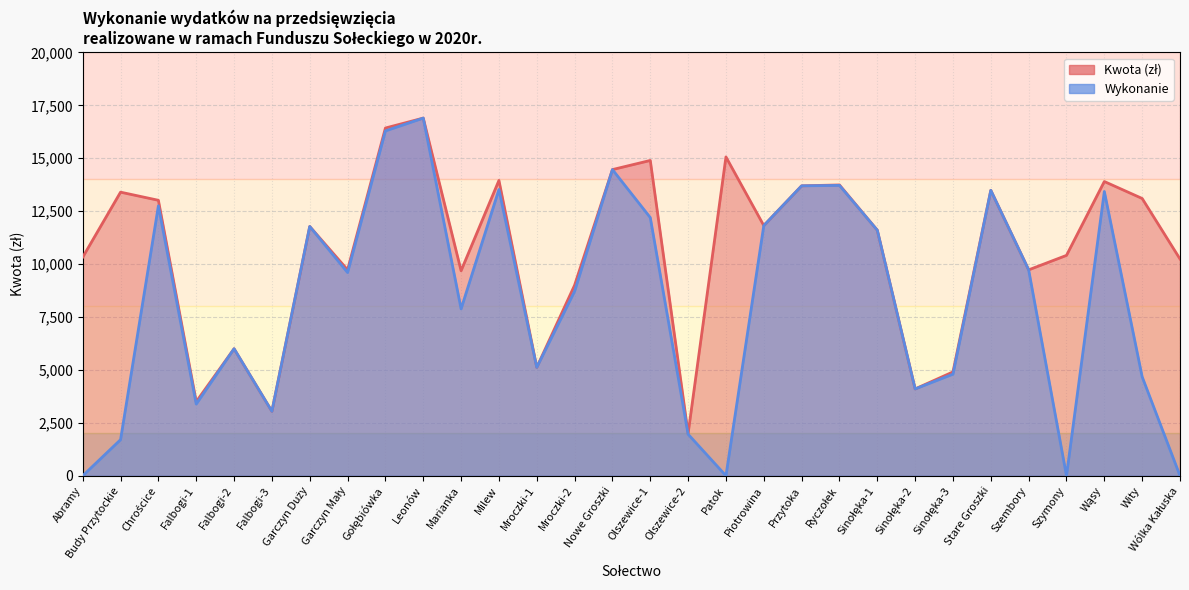

True or false: Wykonanie has a value of 6521.2 at Leonów.

False